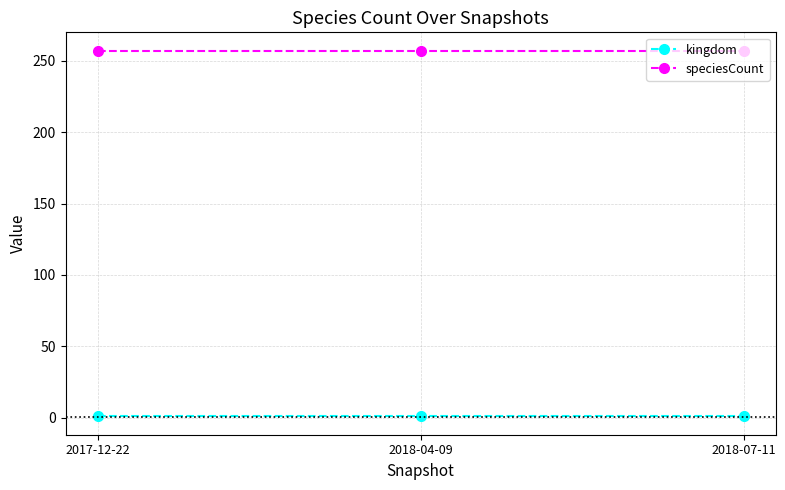

What is the label of the 1st point from the left?

2017-12-22